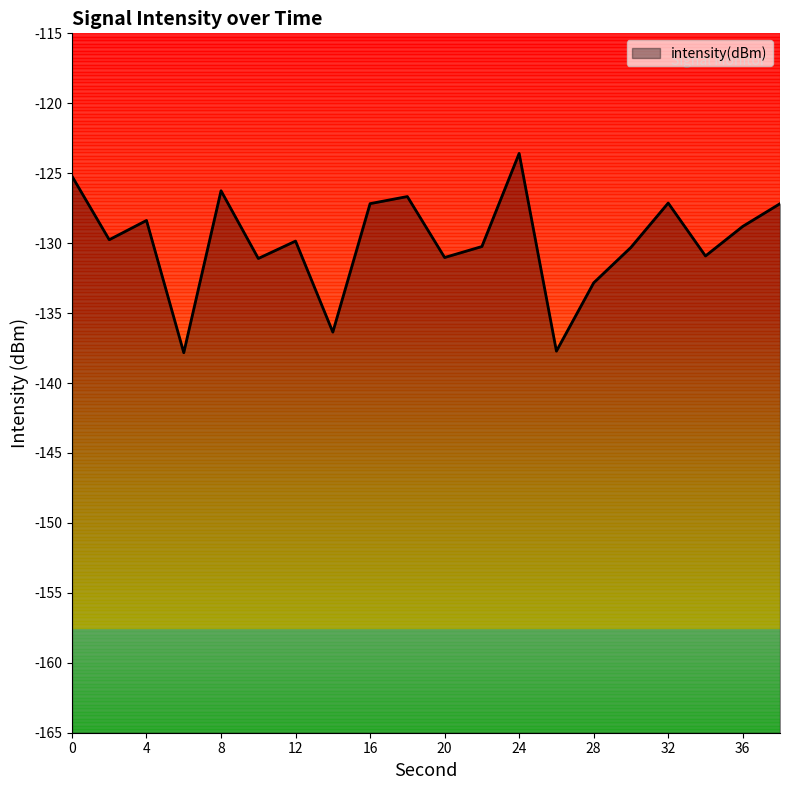

Reading left to right, transcribe all the data shown in this chart.

0=-125.2	2=-129.8	4=-128.4	6=-137.8	8=-126.3	10=-131.1	12=-129.9	14=-136.4	16=-127.2	18=-126.7	20=-131.0	22=-130.2	24=-123.6	26=-137.7	28=-132.8	30=-130.3	32=-127.1	34=-130.9	36=-128.8	38=-127.2